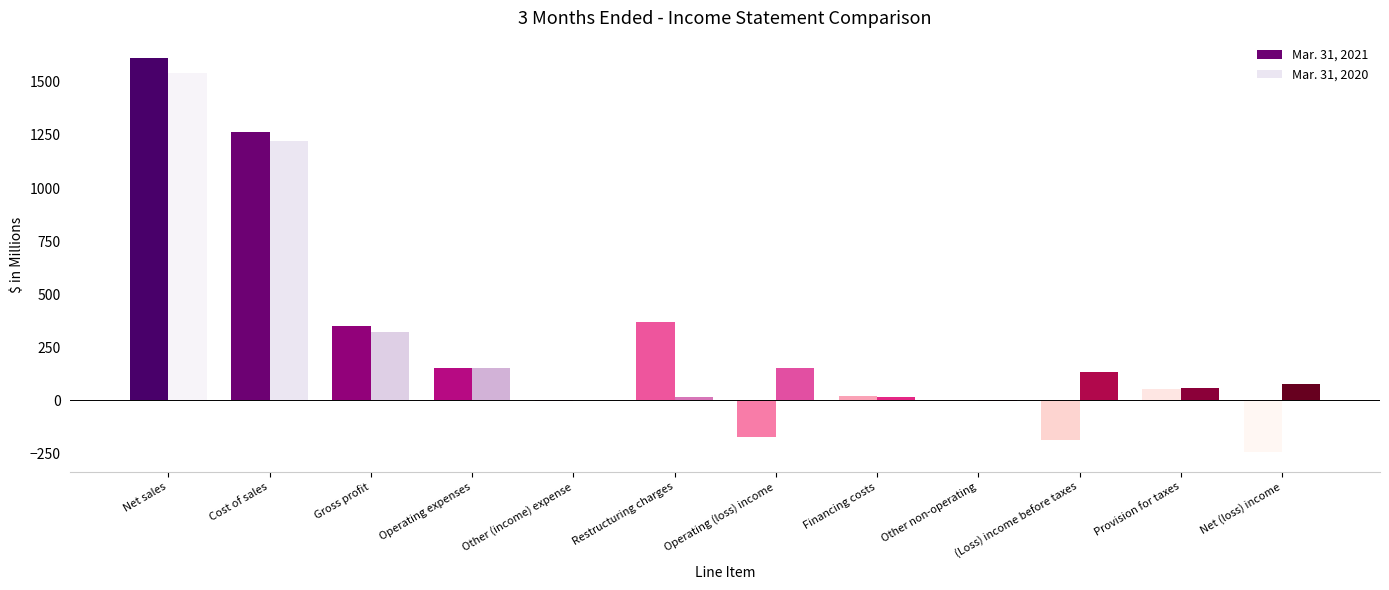

Between Net sales and Operating (loss) income, which series saw the biggest shift?

Mar. 31, 2021